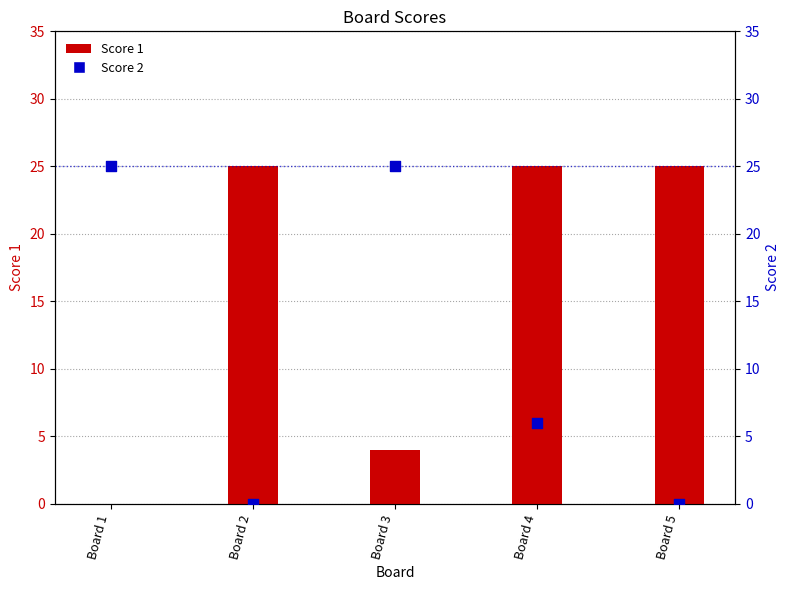

Is the value of Score 2 at Board 3 greater than the value of Score 1 at Board 1?

Yes